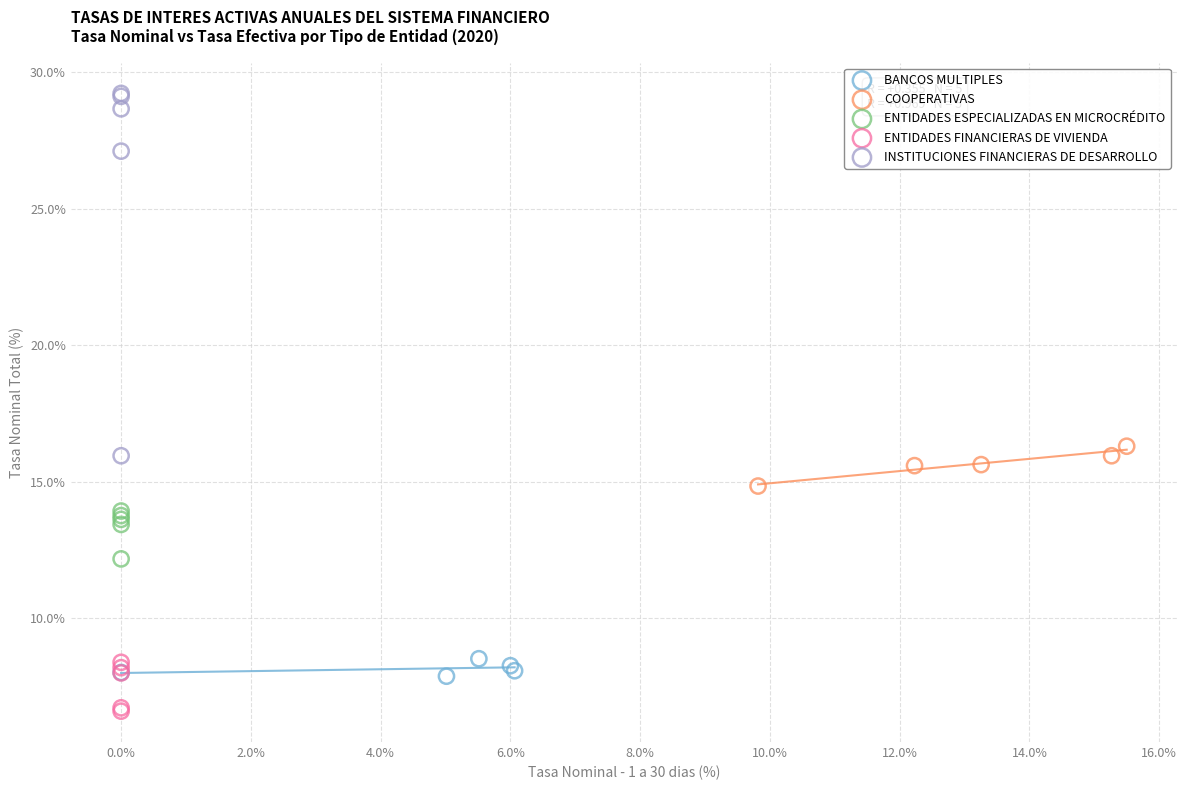

Which series reaches the maximum Y coordinate?

INSTITUCIONES FINANCIERAS DE DESARROLLO